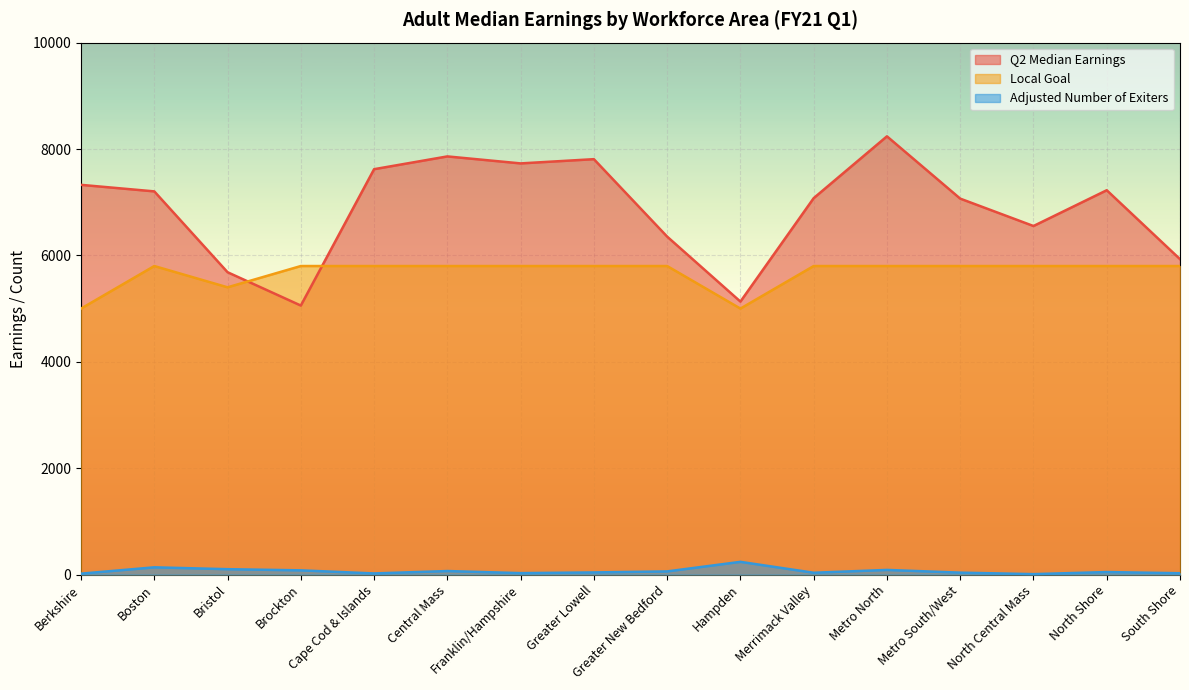

How many data points in Q2 Median Earnings are above 7203?

8